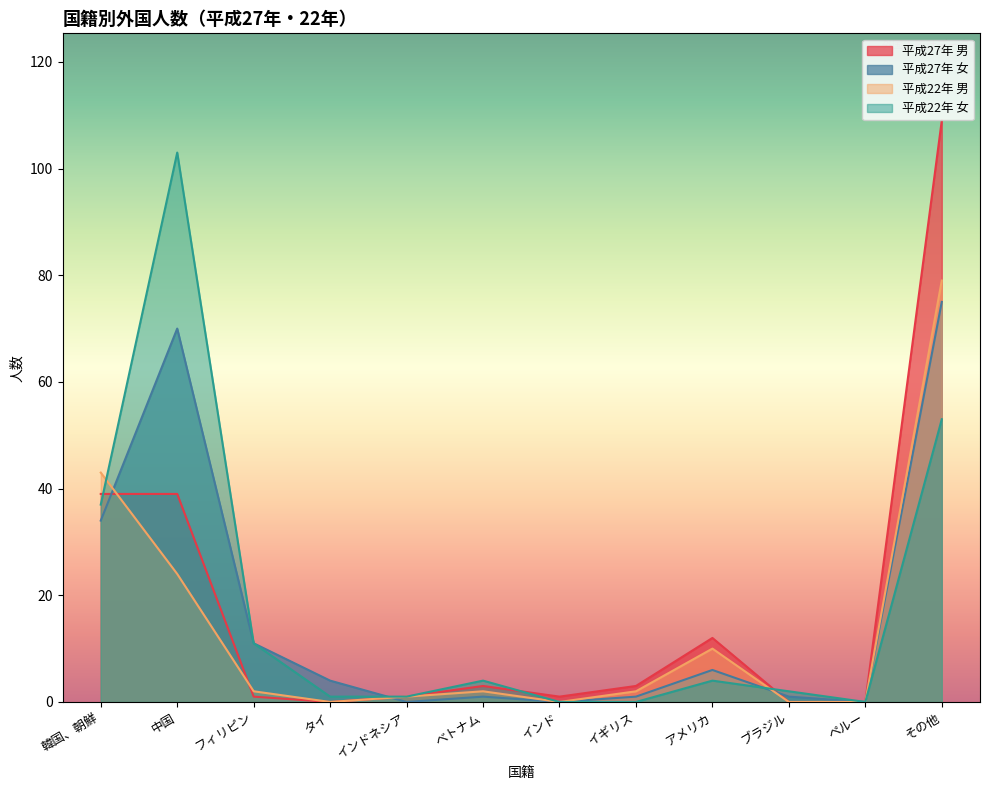

Does the chart display data point markers on the line(s)?

No